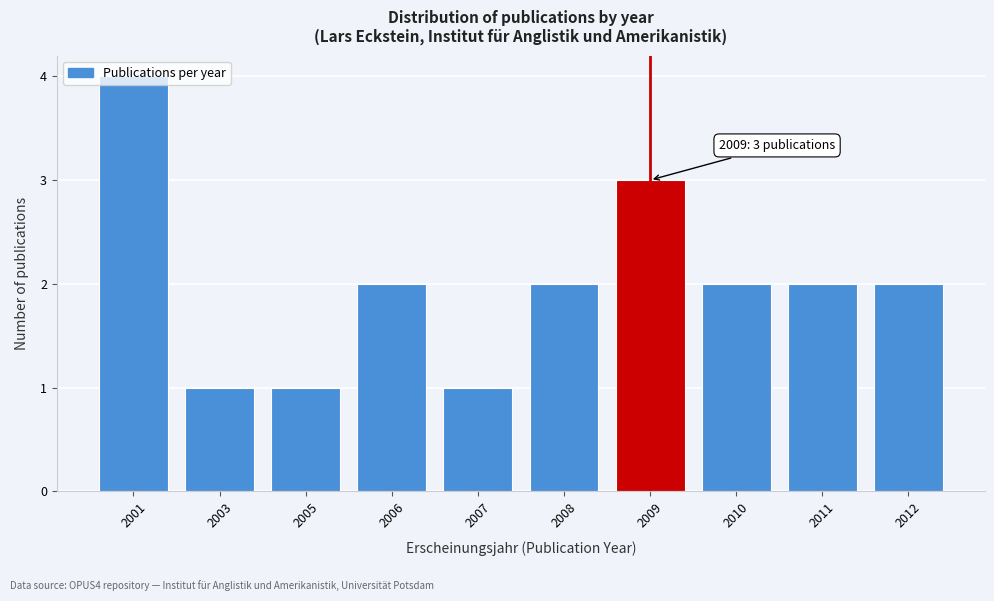

What value does the data have at 2001?

4